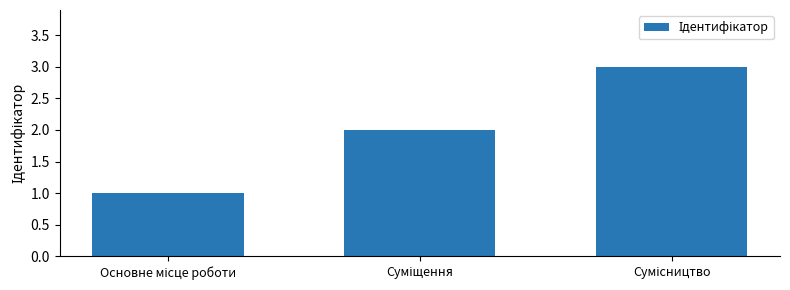

What is the value of the 1st bar from the left?

1